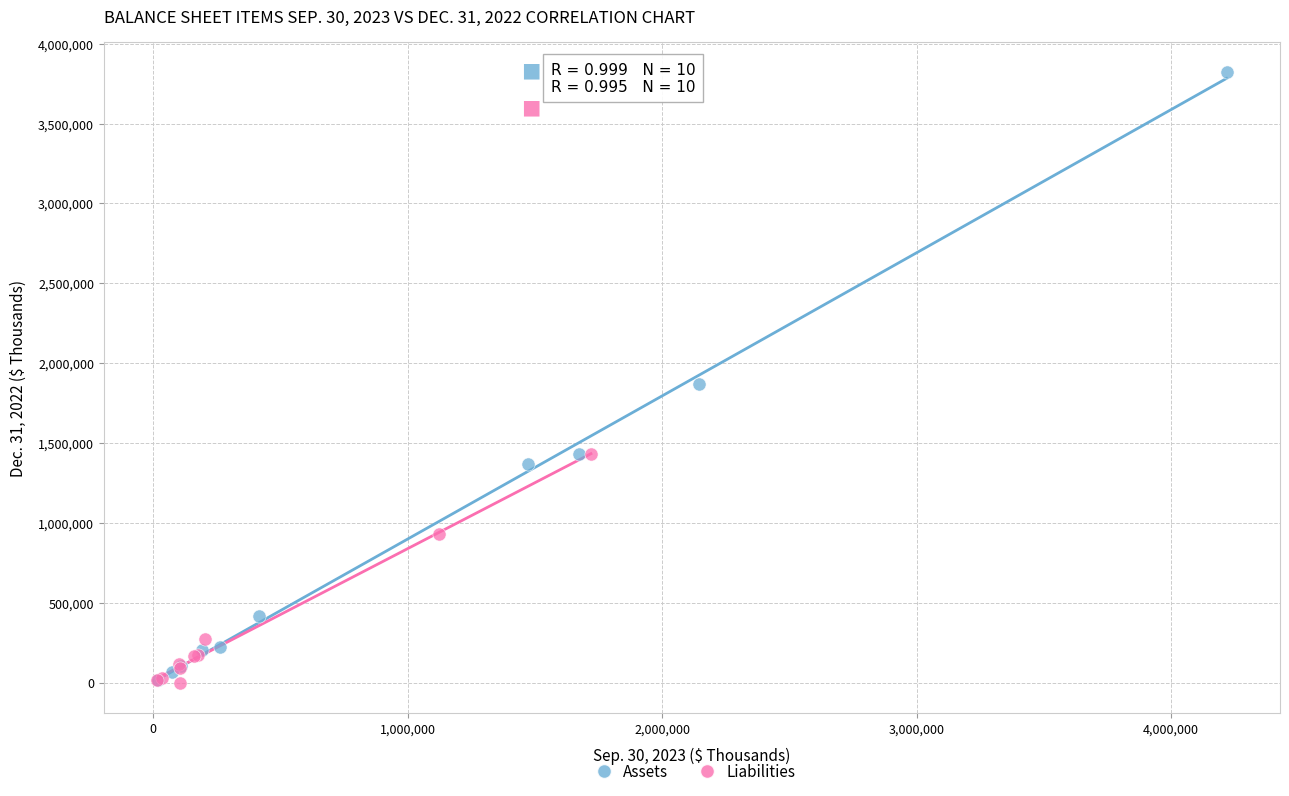

Which series has the widest spread of Y values?

Assets